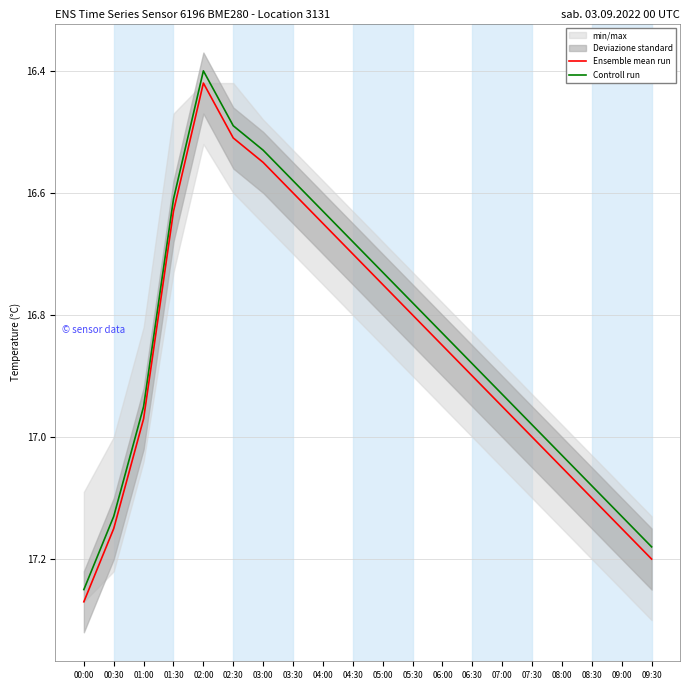

Rank the series by their average value, from lowest to highest.

Controll run, Ensemble mean run